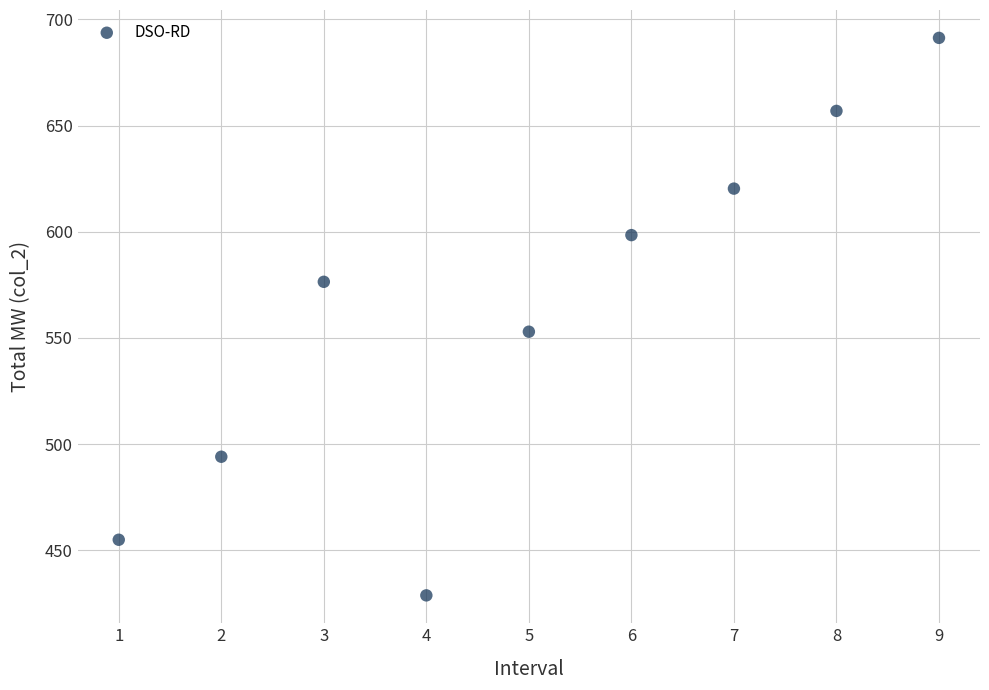

What is the average Y value?

563.8